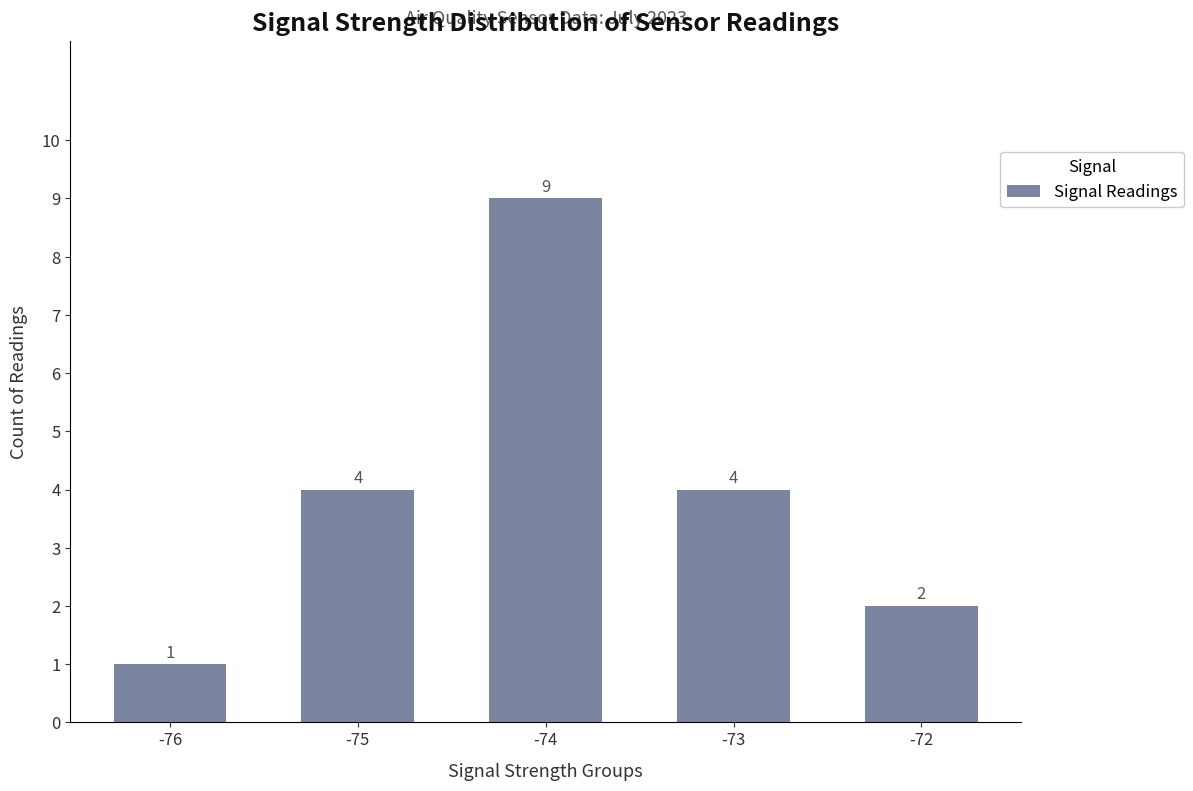

Reading left to right, list all the values displayed in this chart.

1	4	9	4	2